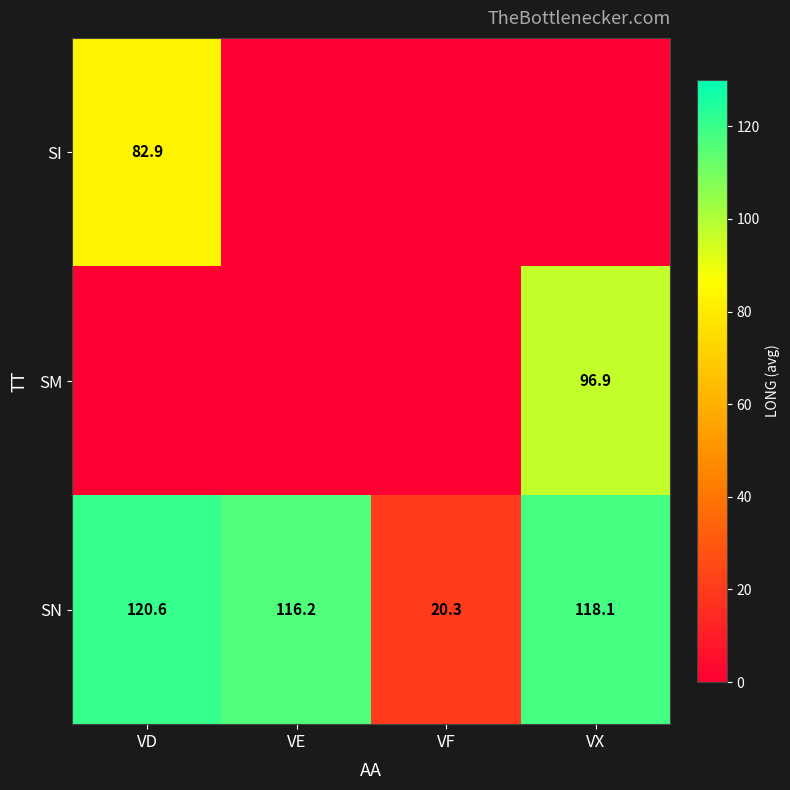

What is the highest value of the SN series?

120.6